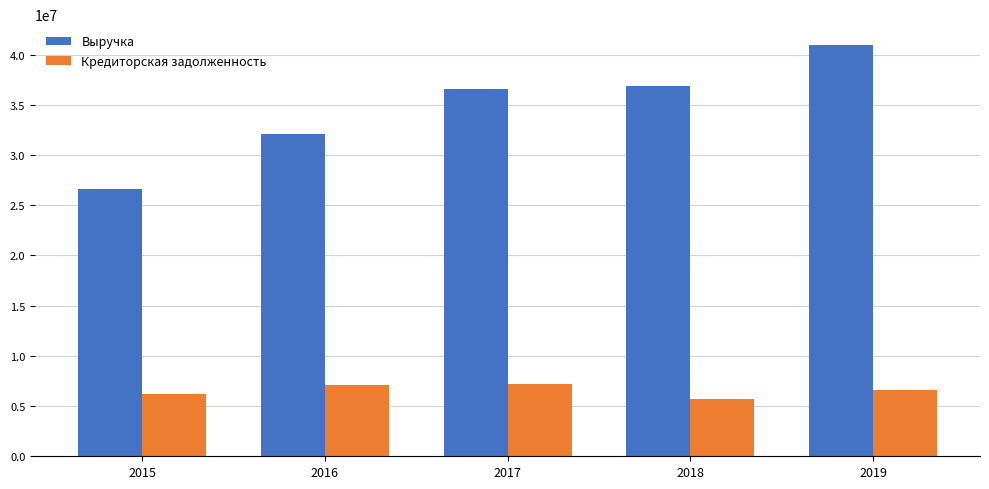

What is the maximum value for Выручка?

40972176